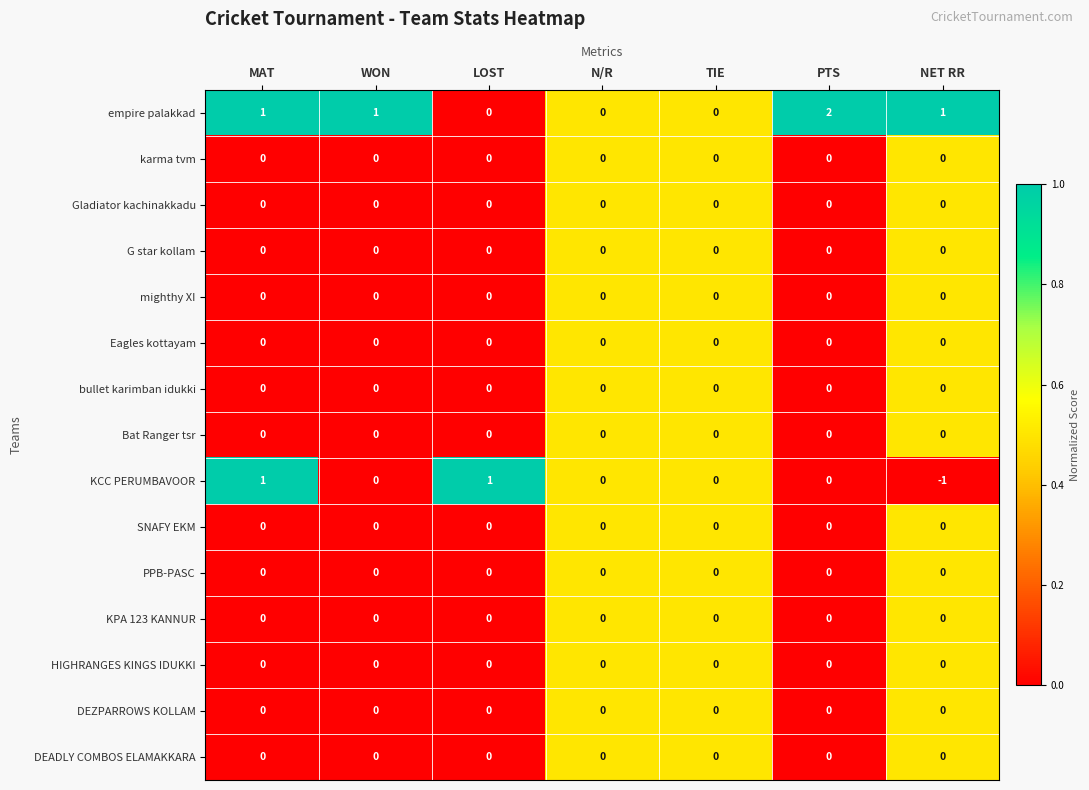

Which category has the lowest value across all series?

NET RR